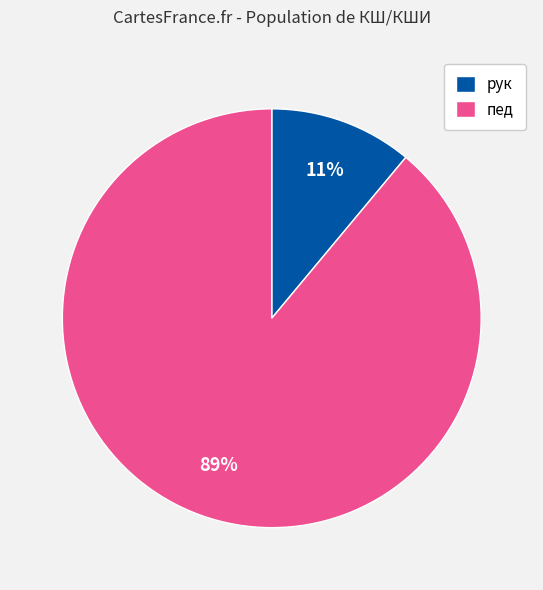

The рук slice represents 21% of the pie. True or false?

False